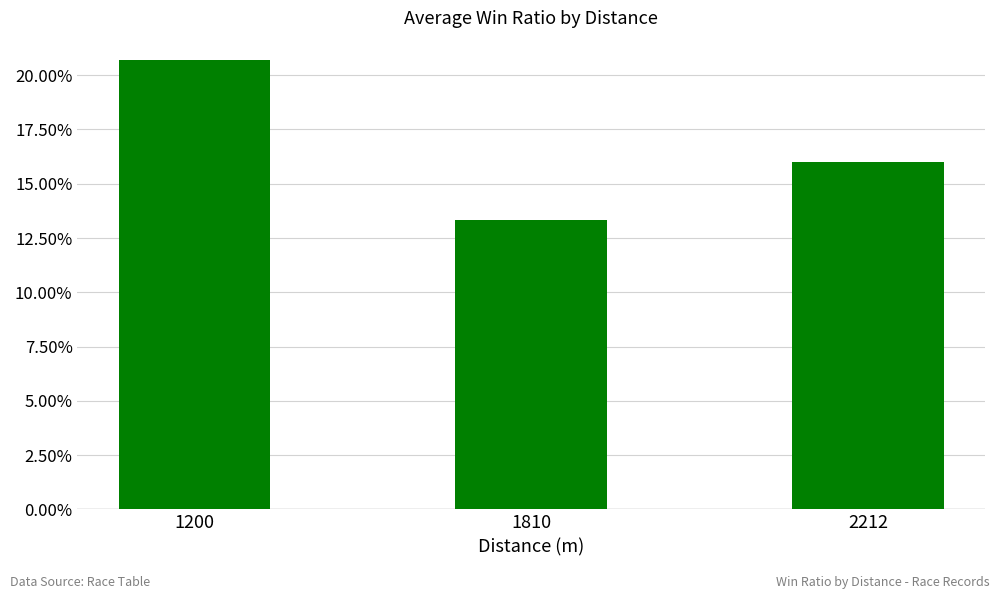

Does the chart contain any negative values?

No